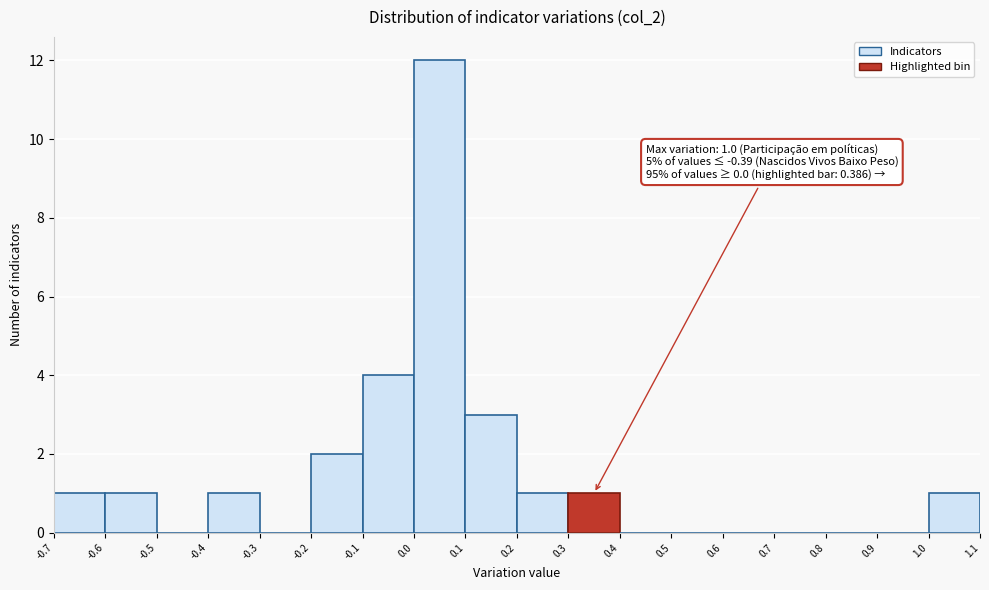

Over which range of the x-axis is the bar tallest?

0.0 to 0.1